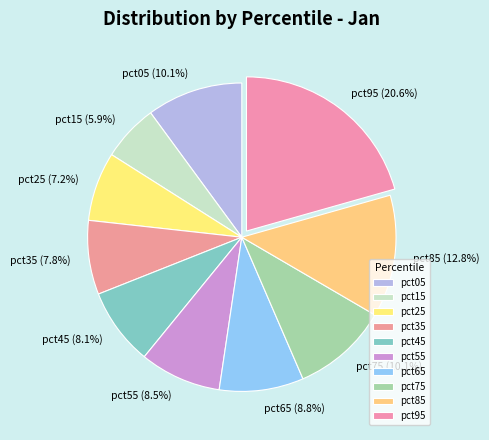

Is there any slice that represents more than half of the pie?

No